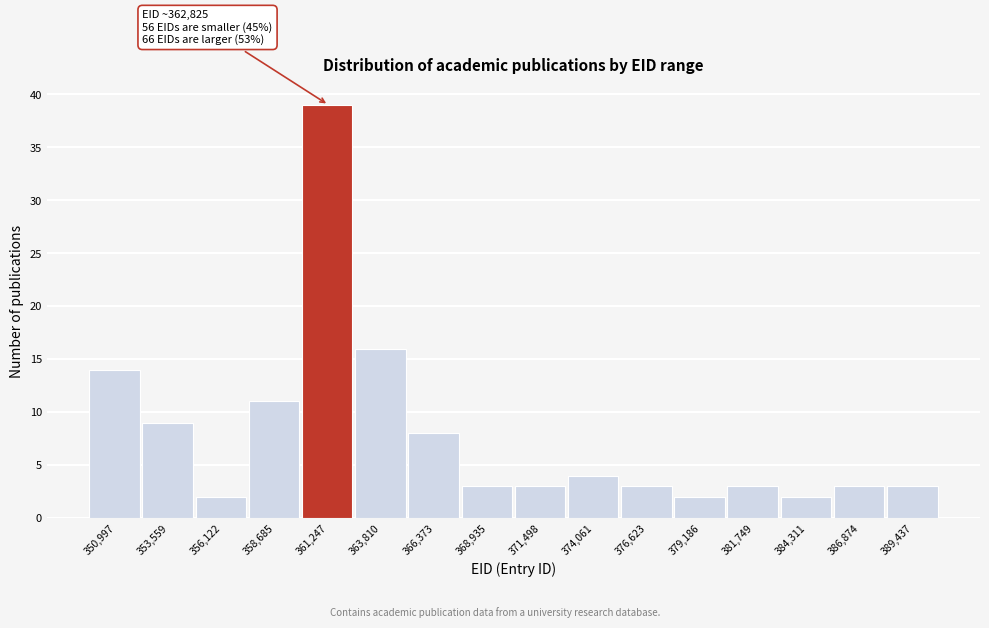

Reading right to left, transcribe all the data shown in this chart.

389,437=3	386,874=3	384,311=2	381,749=3	379,186=2	376,623=3	374,061=4	371,498=3	368,935=3	366,373=8	363,810=16	361,247=39	358,685=11	356,122=2	353,559=9	350,997=14